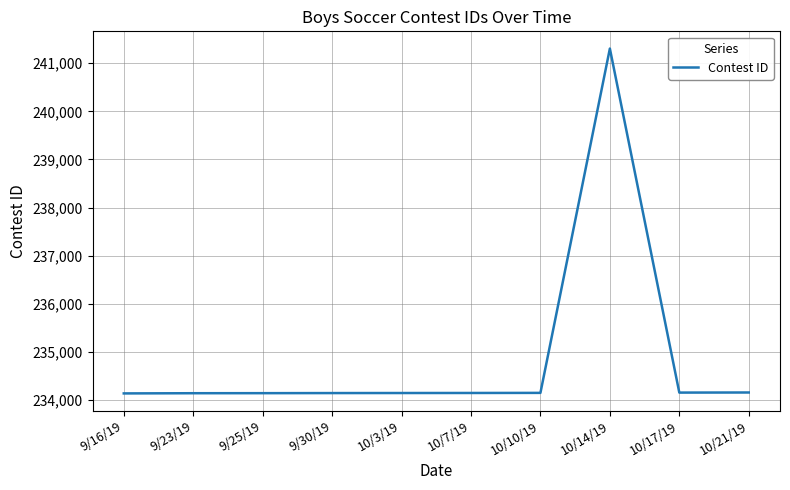

At which category does the chart reach its peak across all series?

10/14/19